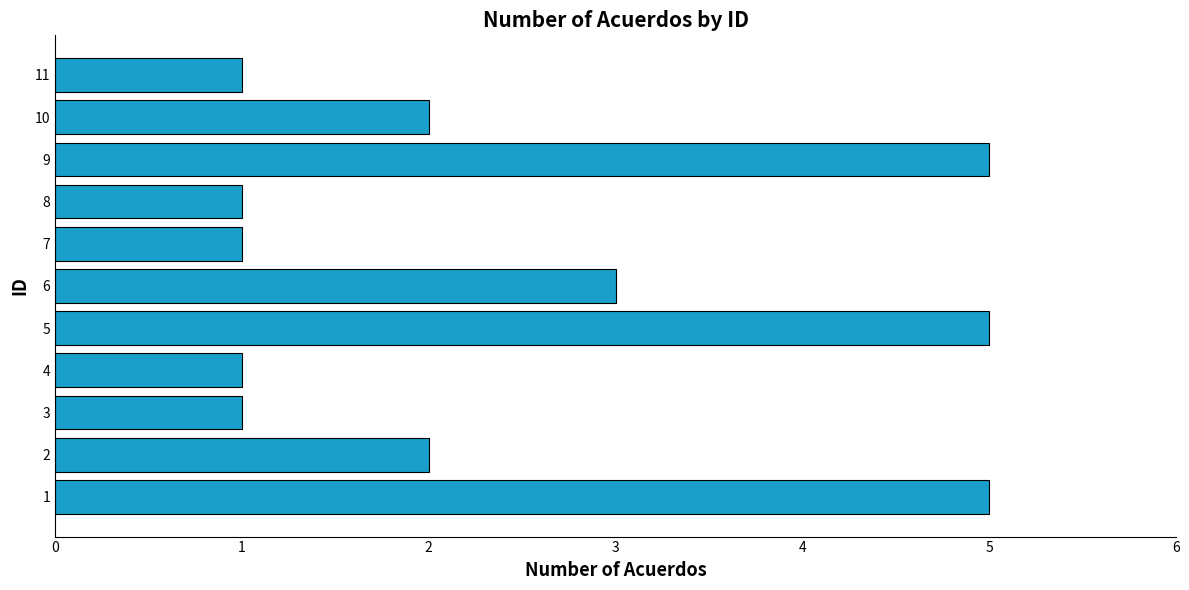

The value at 1 is 1. True or false?

False